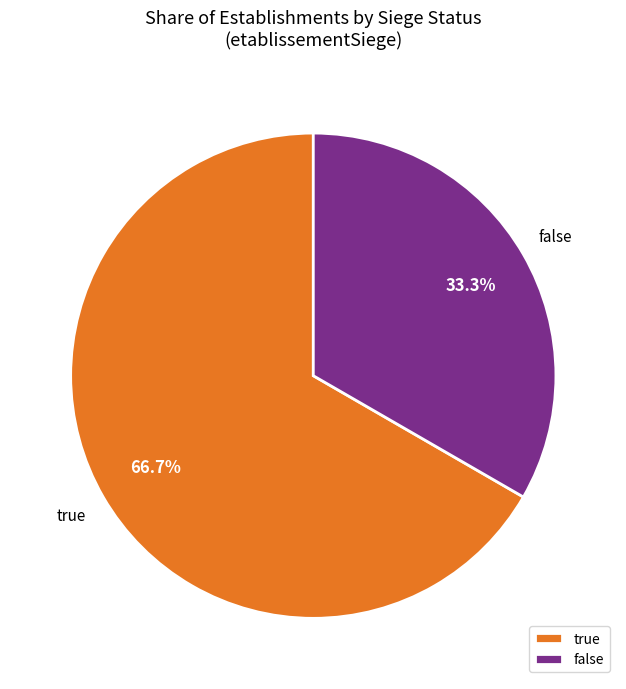

What is the total percentage of false and true?

100.0%